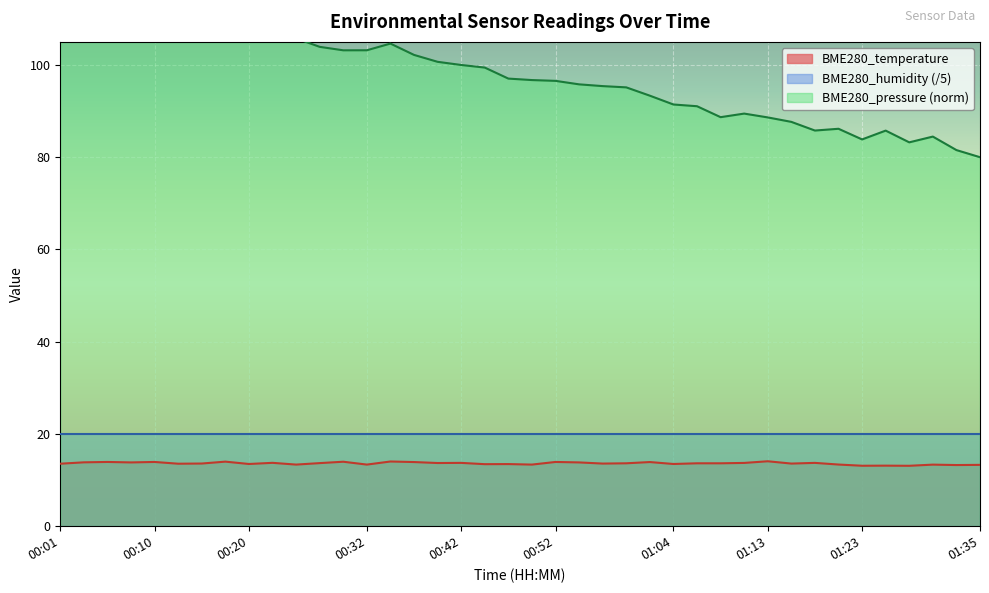

True or false: BME280_temperature has a value of 22.6 at 00:42.

False